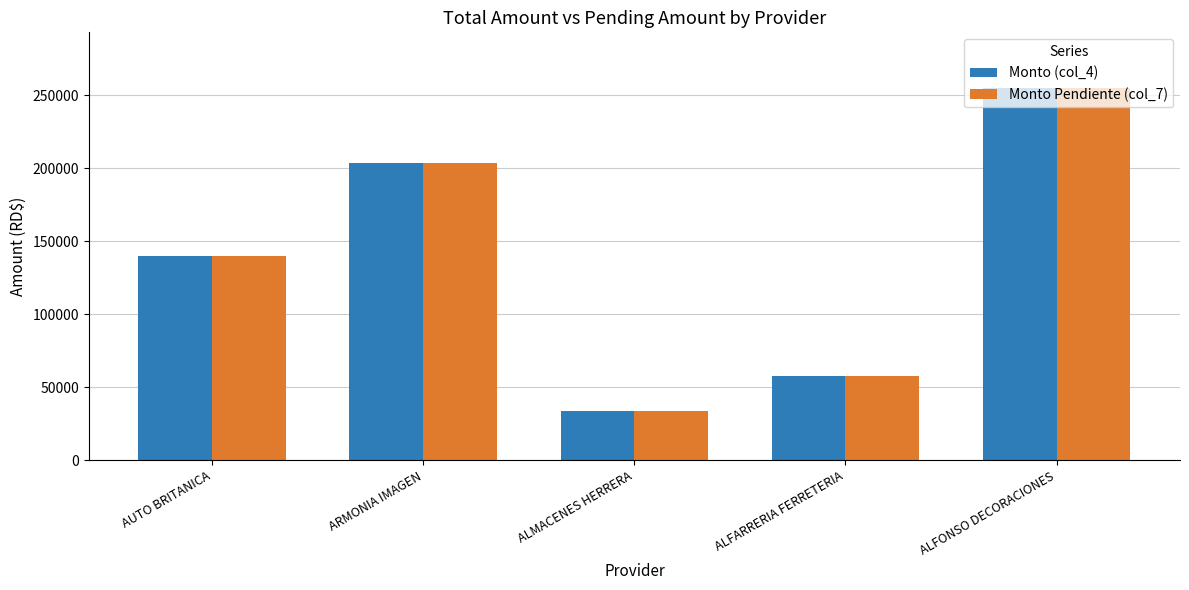

What is the total value across all series at ALFONSO DECORACIONES?

509867.9